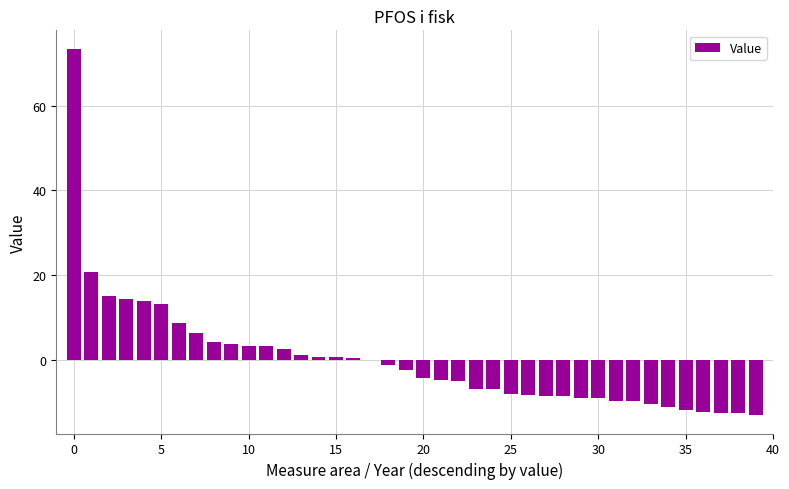

What is the greatest value displayed?

73.5